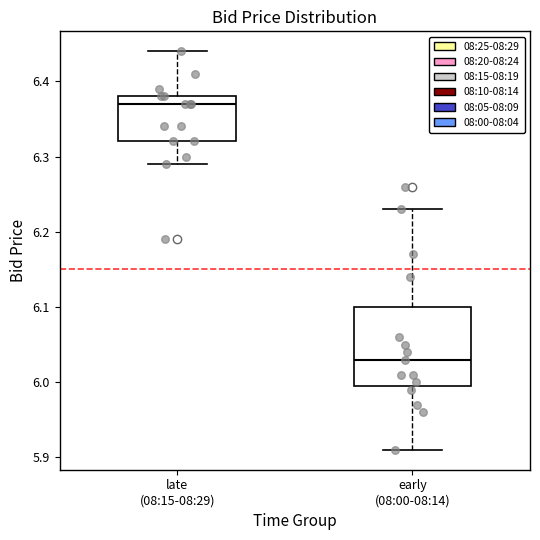

Which box is the tallest, from its lower edge to its upper edge?

early (08:00-08:14)